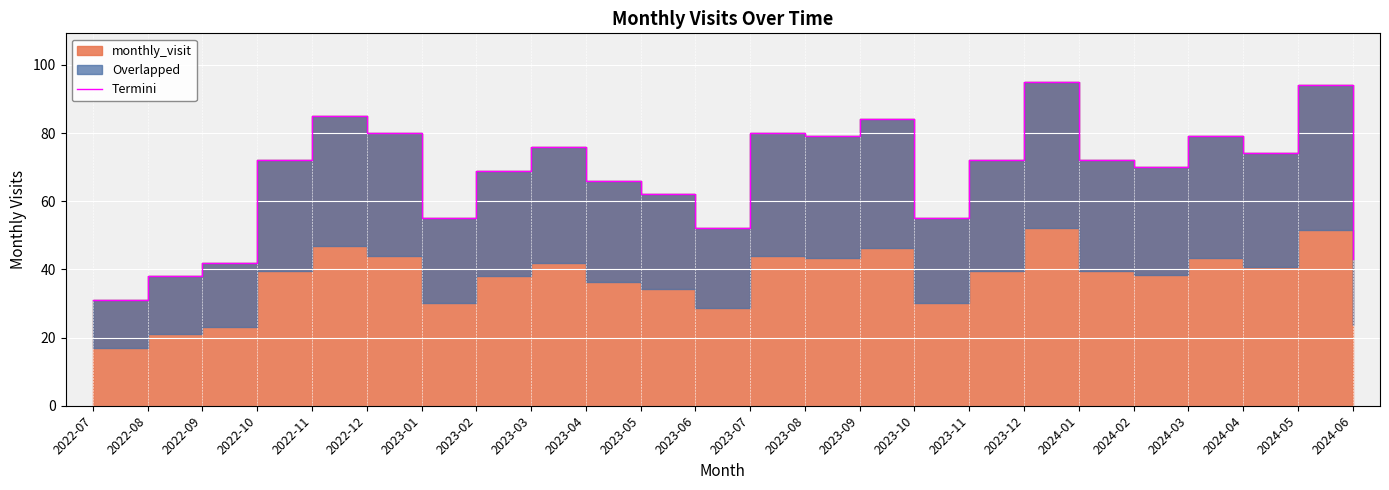

What is the greatest value displayed?

95